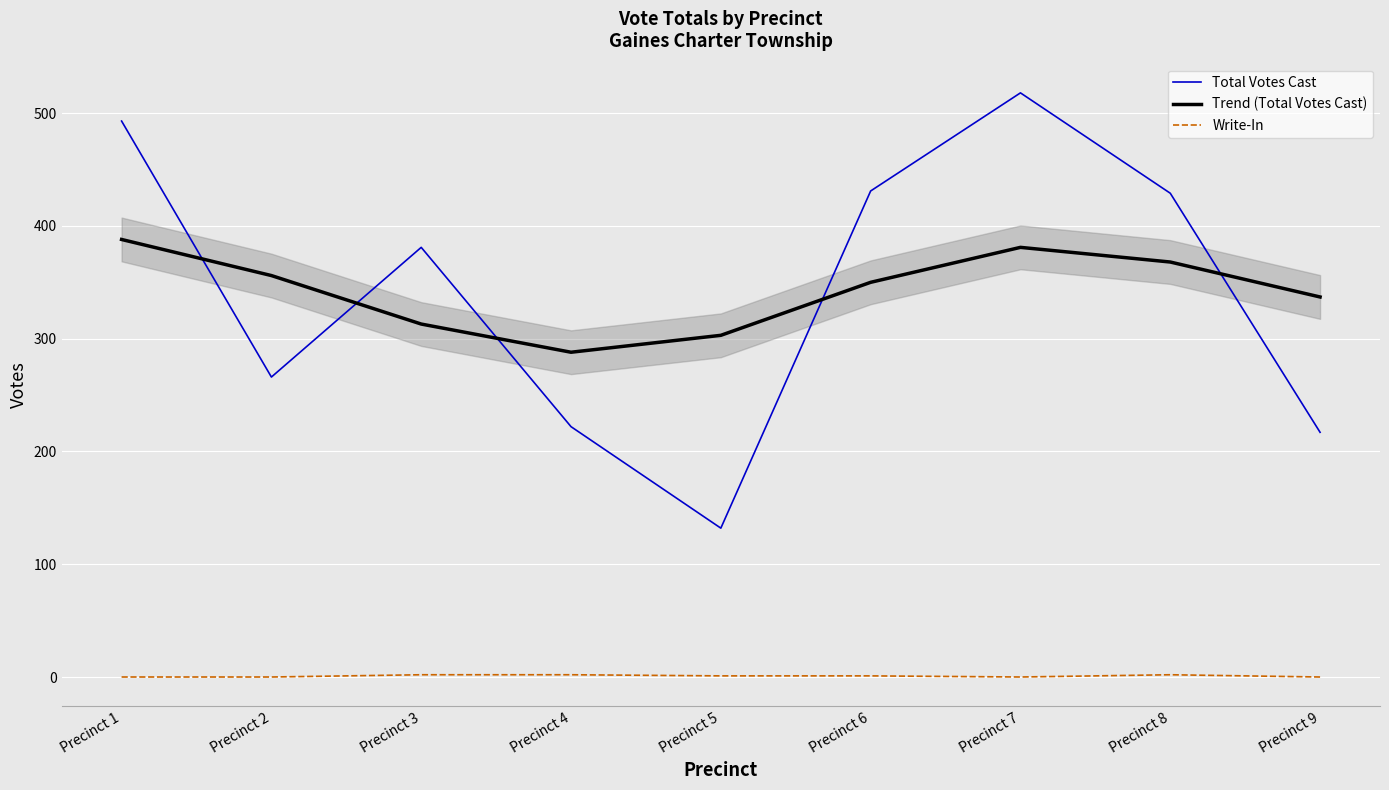

Rank the categories by Write-In value from highest to lowest.

Precinct 3, Precinct 4, Precinct 8, Precinct 5, Precinct 6, Precinct 1, Precinct 2, Precinct 7, Precinct 9